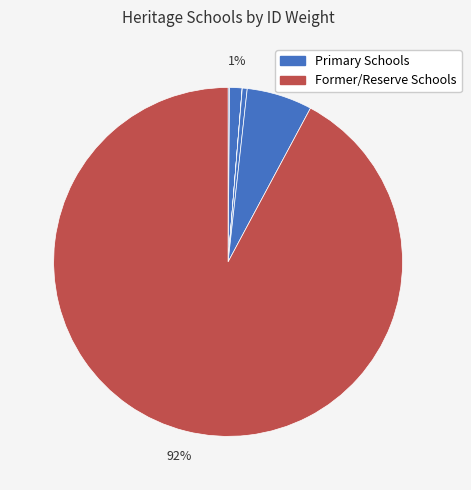

Is there any slice that represents more than half of the pie?

Yes